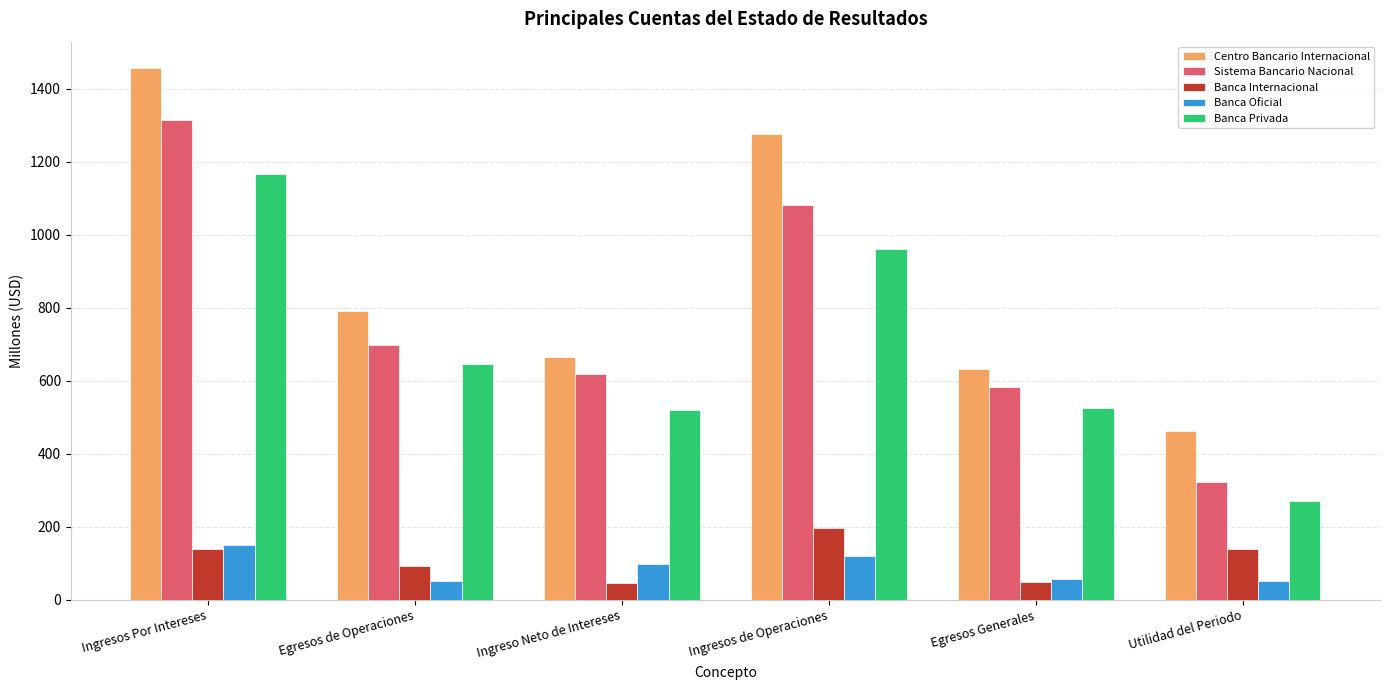

What is the approximate value of Centro Bancario Internacional at Utilidad del Periodo?

463.2